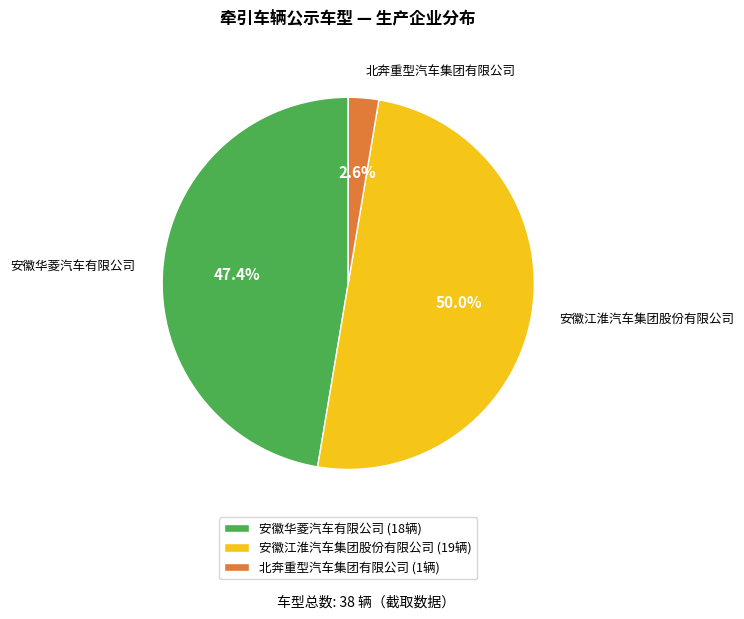

Do 北奔重型汽车集团有限公司 and 安徽江淮汽车集团股份有限公司 together represent more than half of the pie?

Yes